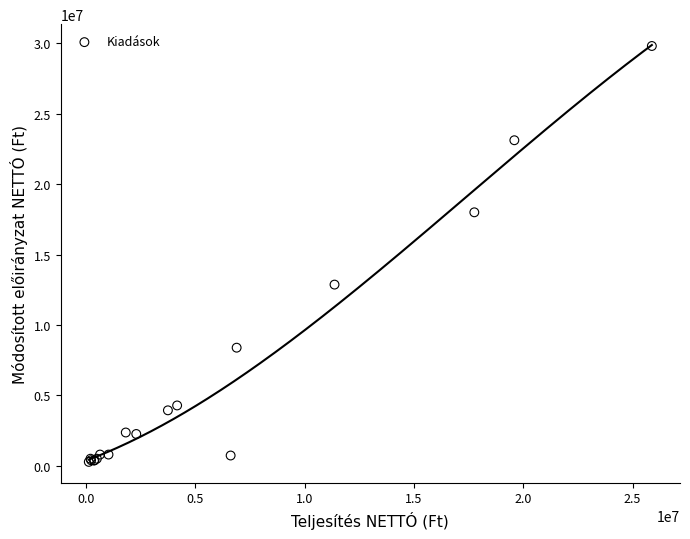

What Y value in the scatter plot is closest to 15043929?

12866227